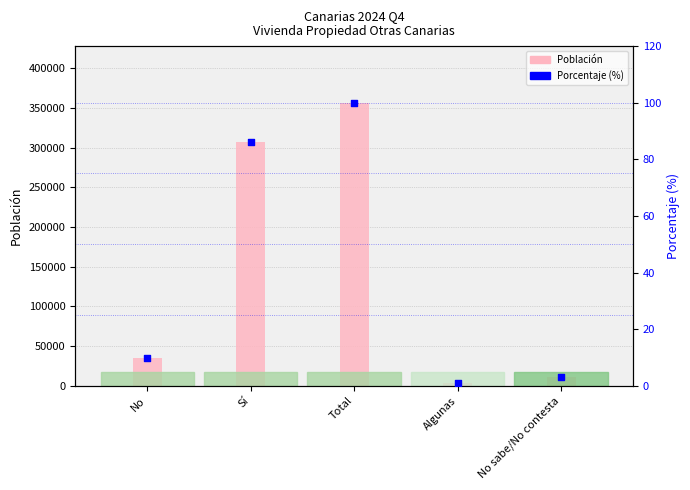

At which category is the sum across all series the highest?

Total